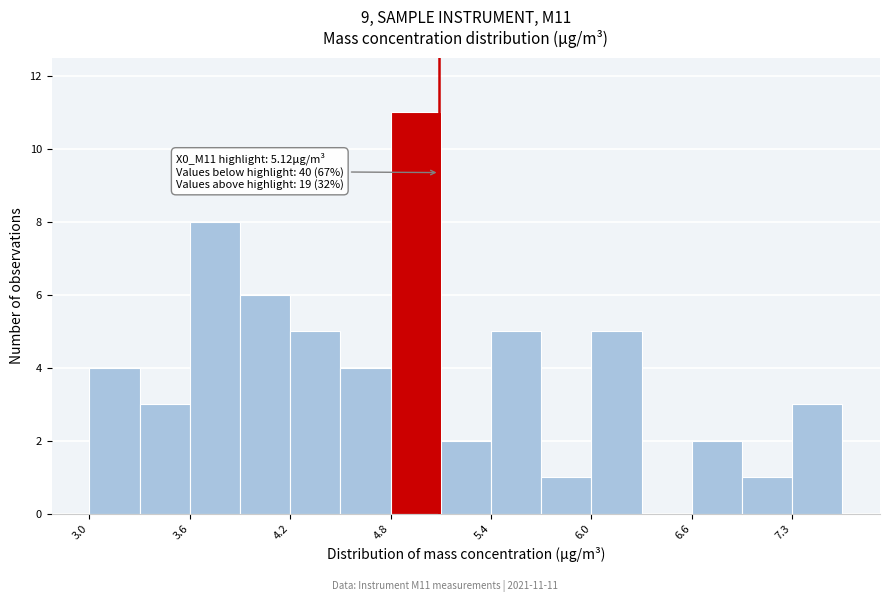

Read against the x-axis, roughly where is the centre of the tallest bar?

5.0